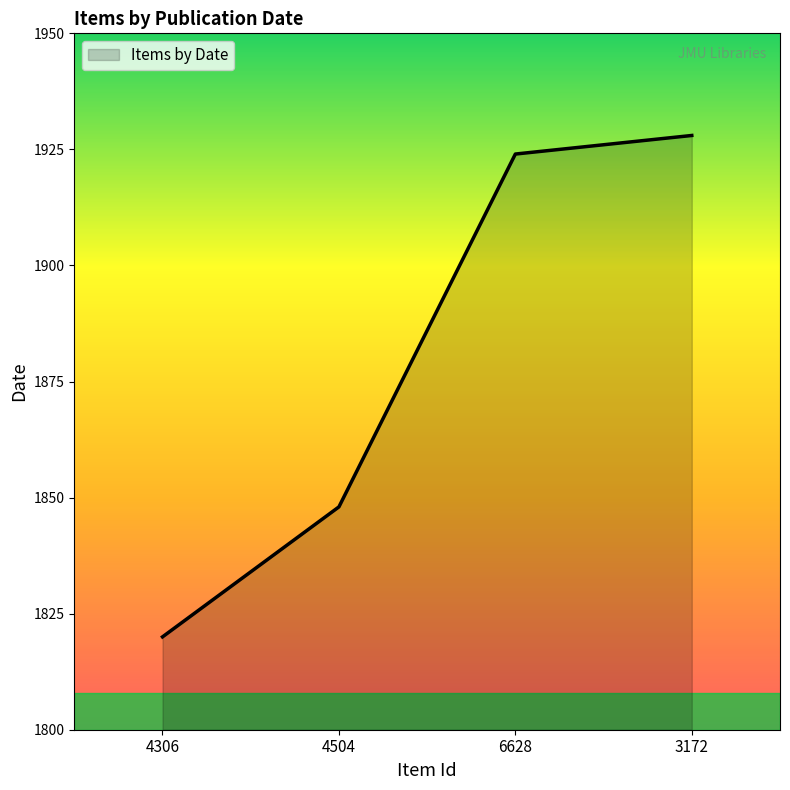

What position from the right is 6628?

2